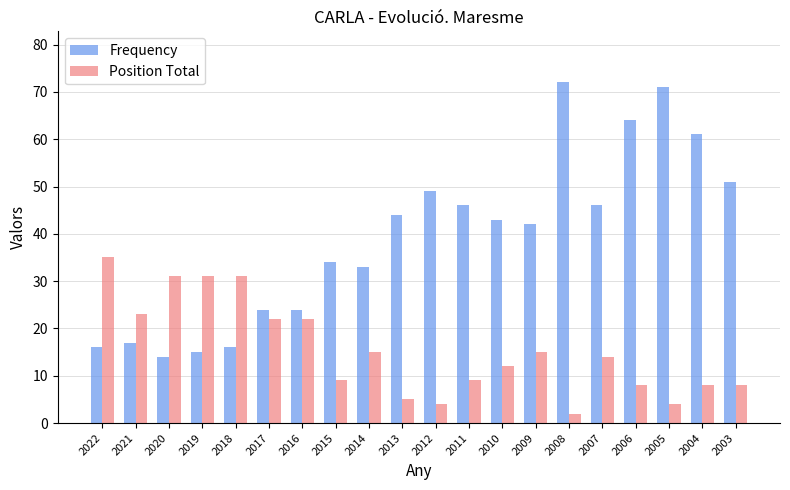

At how many categories does at least one series exceed 53?

4